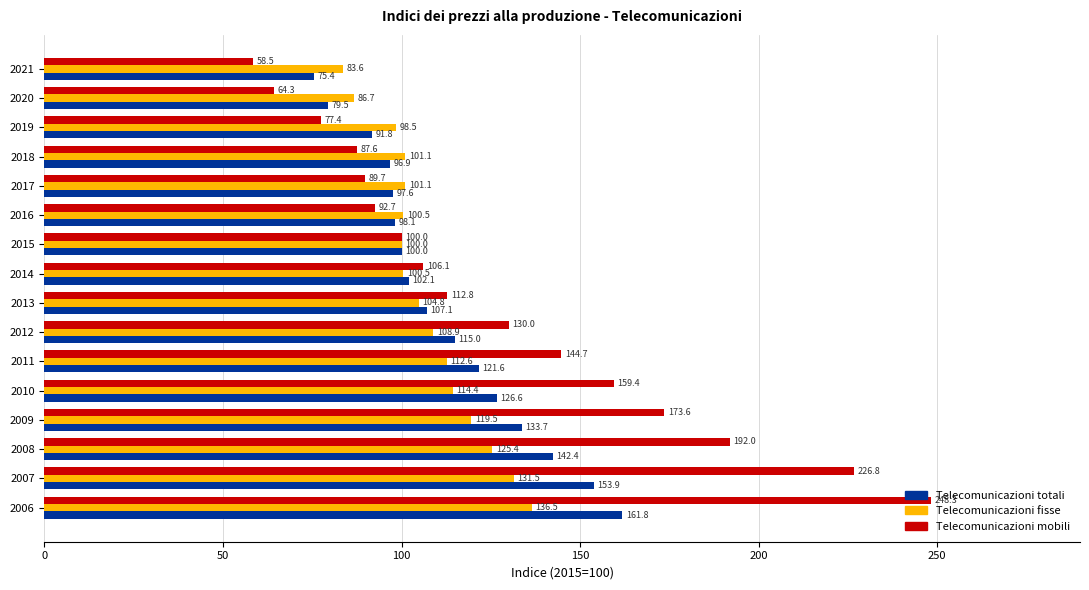

What is the difference between the second highest and minimum values in the Telecomunicazioni totali series?

78.5